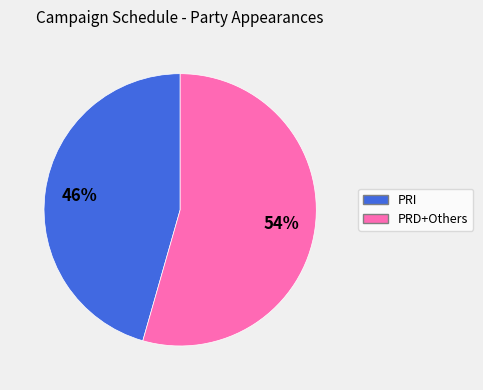

To the nearest percent, what is the average slice percentage?

50%